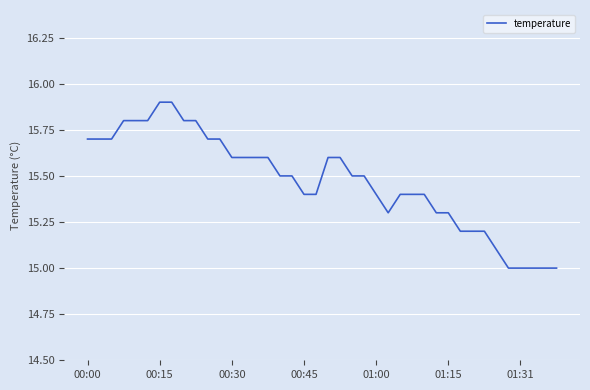

What is the average value?

15.5